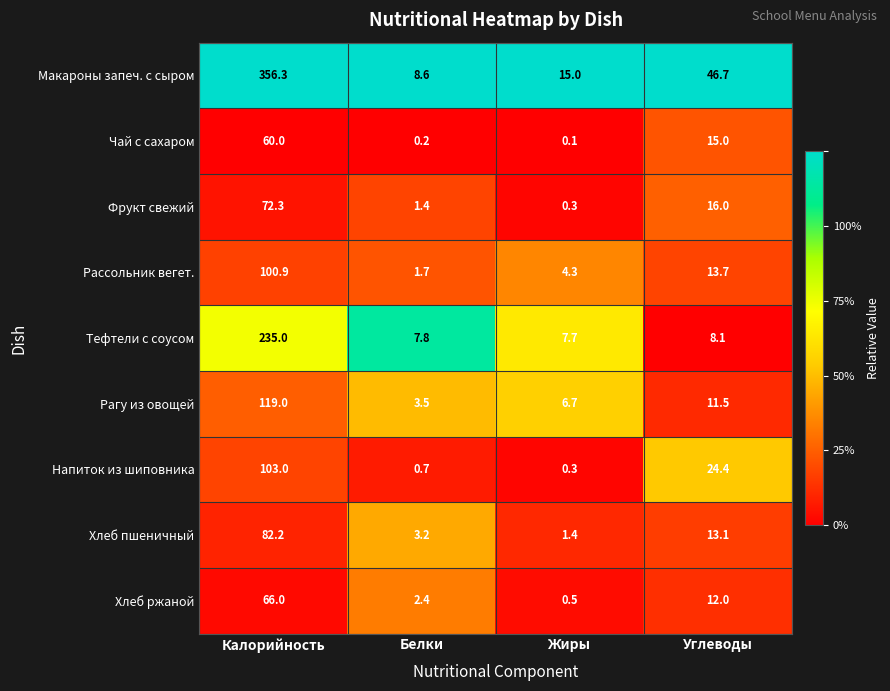

Which series has the largest total across all categories?

Макароны запеч. с сыром